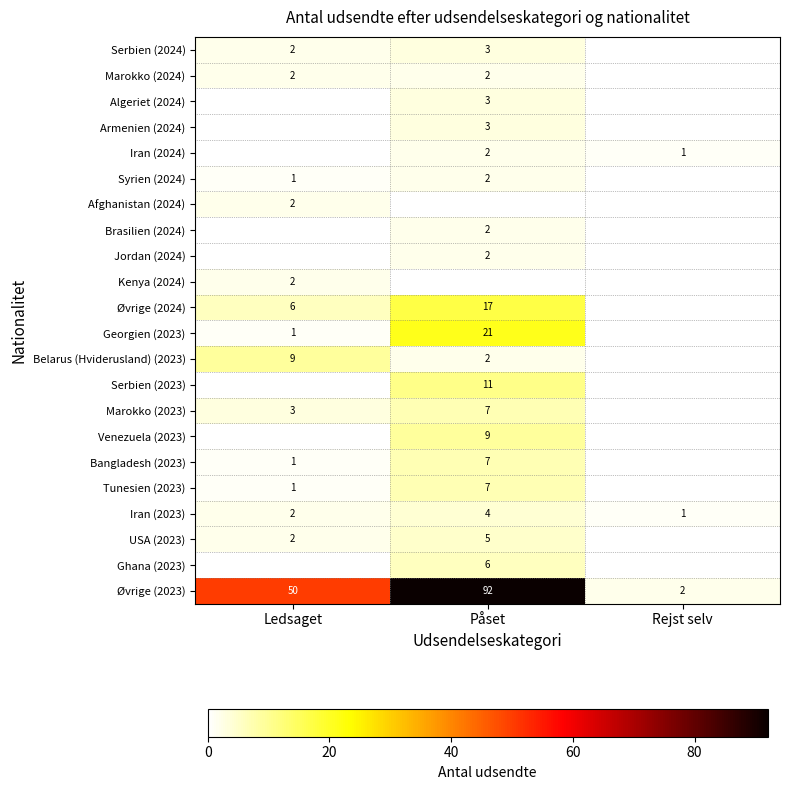

Where is Iran (2023) nearest to the value 2?

Ledsaget